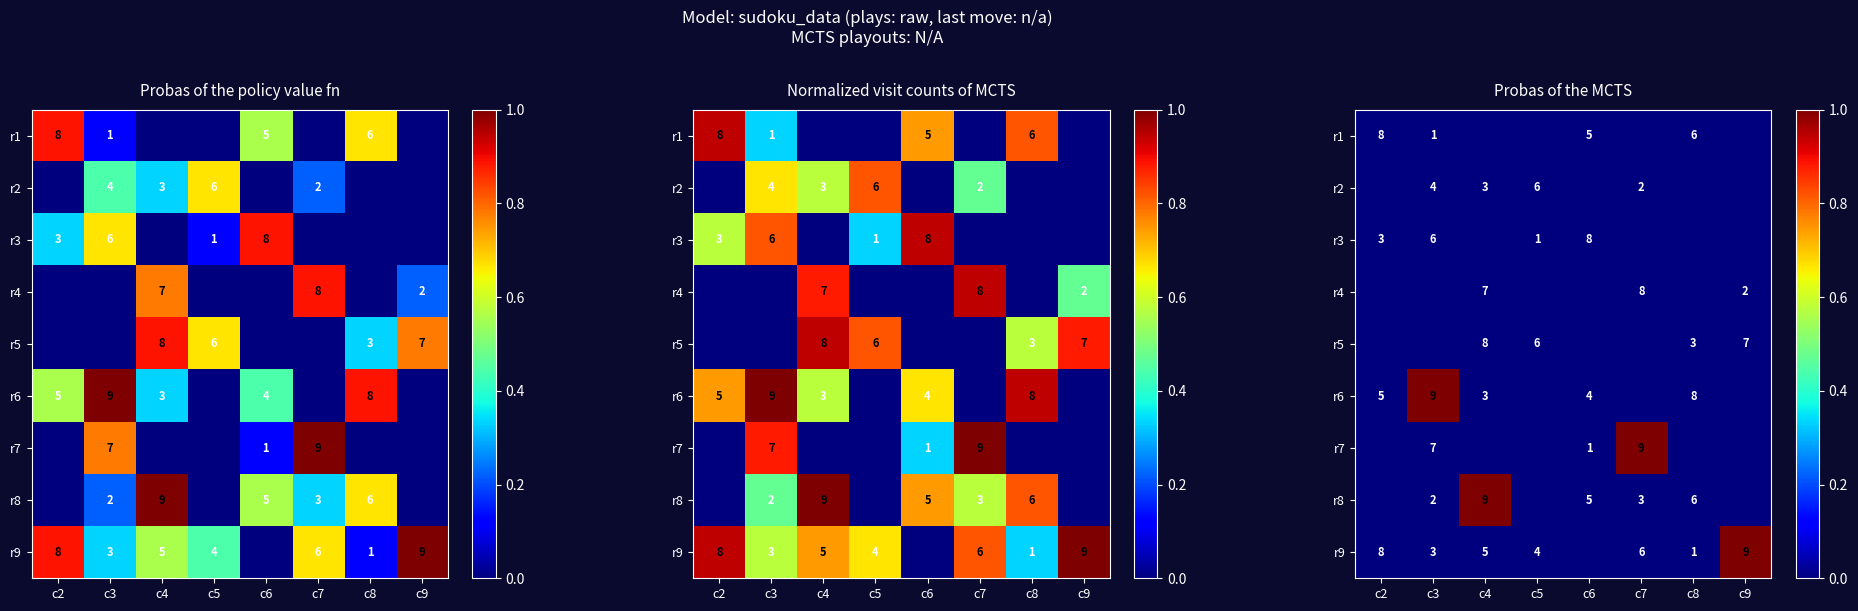

Count the number of data series in this chart.

9